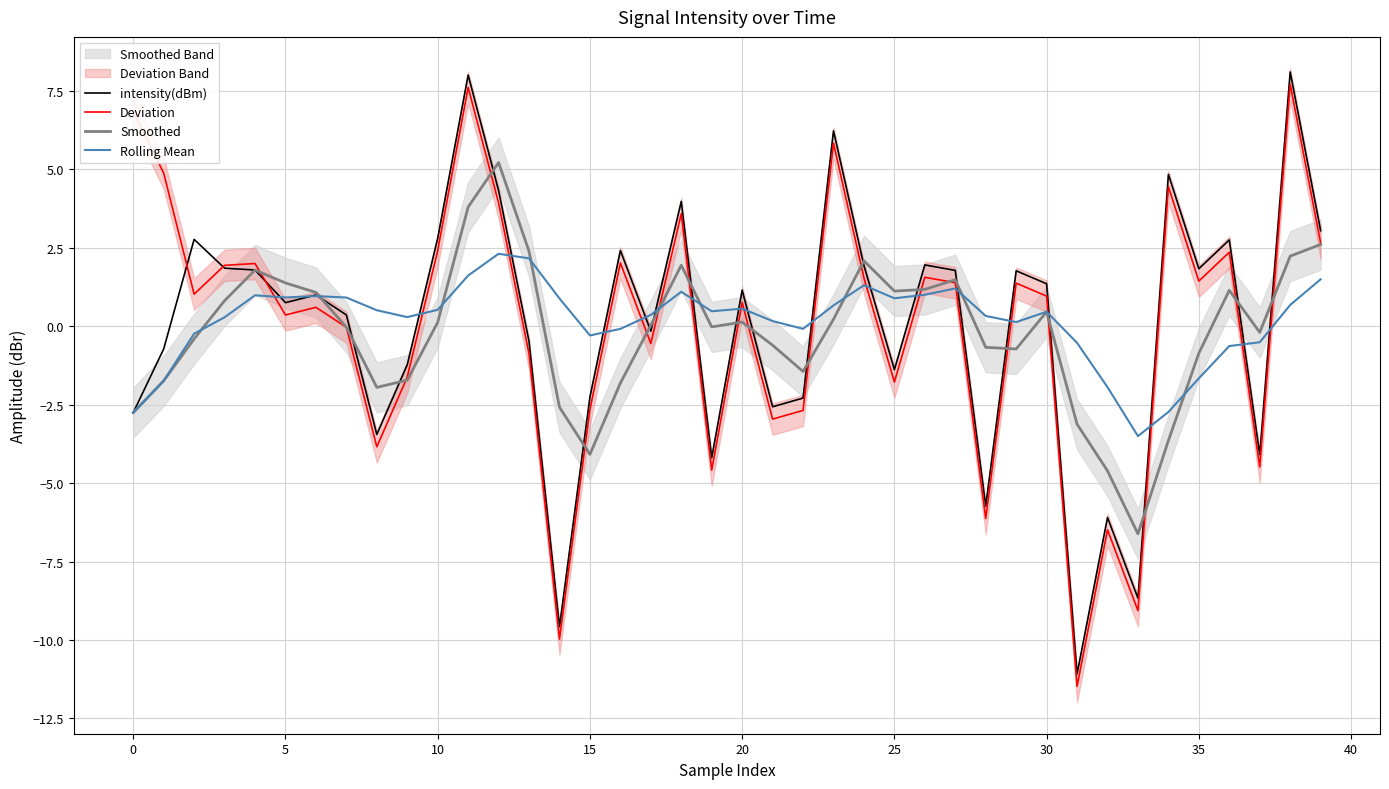

What is the highest value of the intensity(dBm) series?

8.1